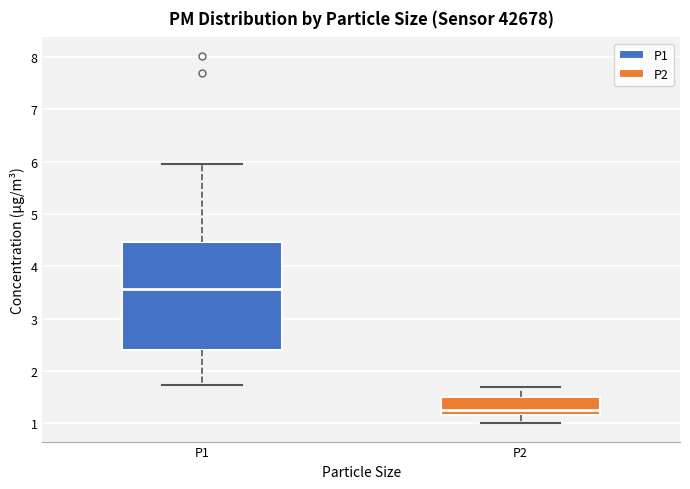

Reading left to right, read every box against the y-axis: the position of its median line, the range the box covers, and the ends of its whiskers. The values are not printed on the chart, so give them approximately, as read against the axis.

P1: median 3.6, box 2.4 to 4.5, whiskers 1.7 to 6.0
P2: median 1.3, box 1.2 to 1.5, whiskers 1.0 to 1.7